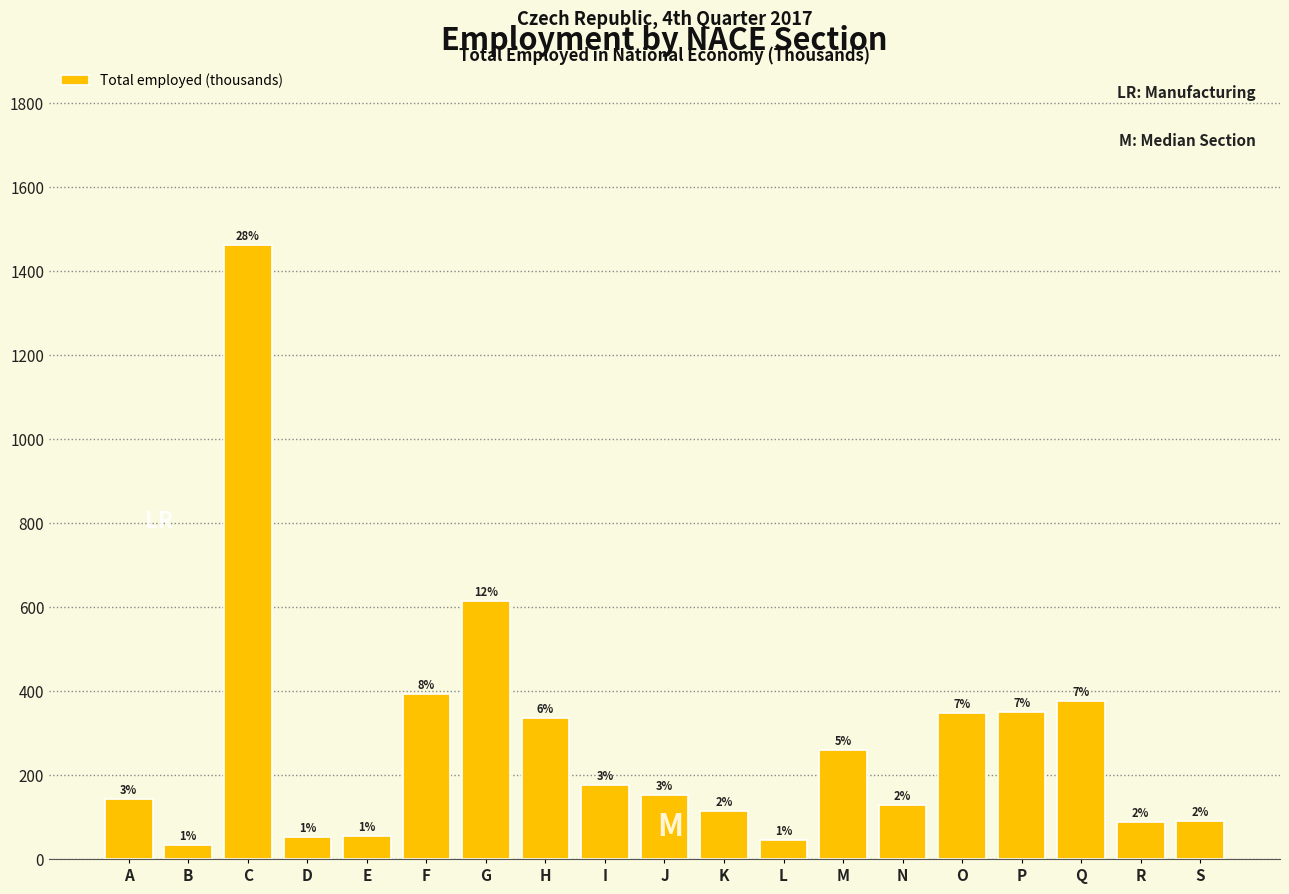

Are the bars horizontal?

No